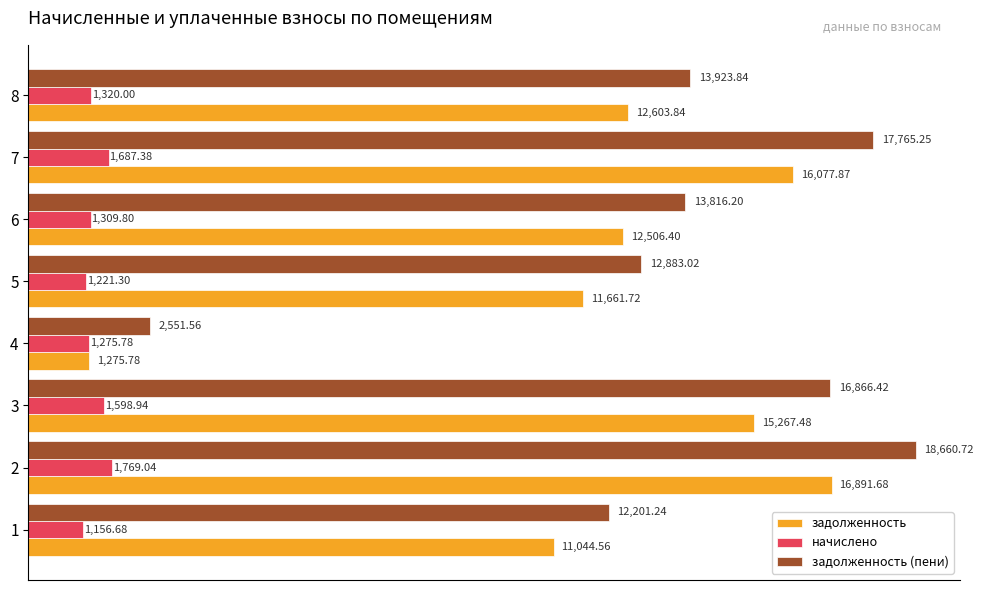

Which series changed the most between 3 and 7?

задолженность (пени)